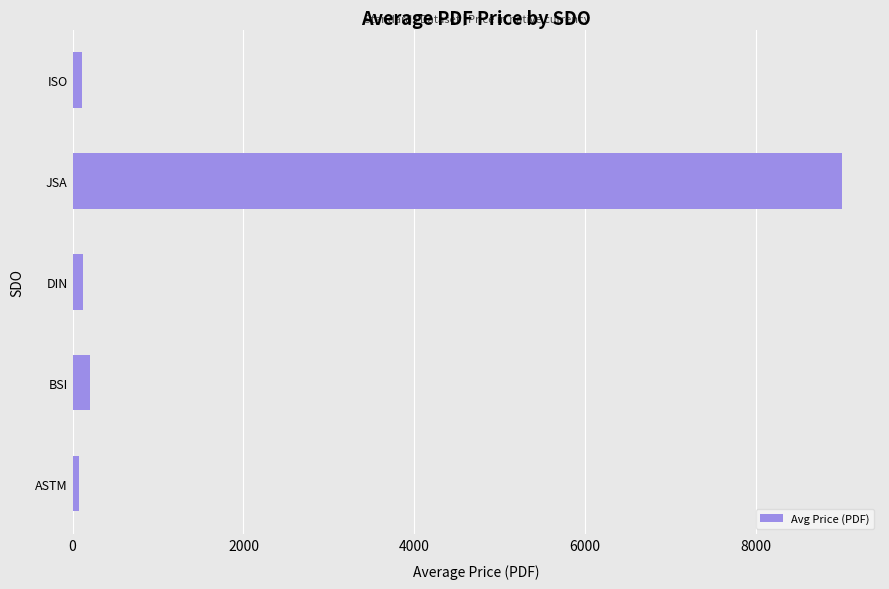

What is the change in value from BSI to JSA?

+8799.2